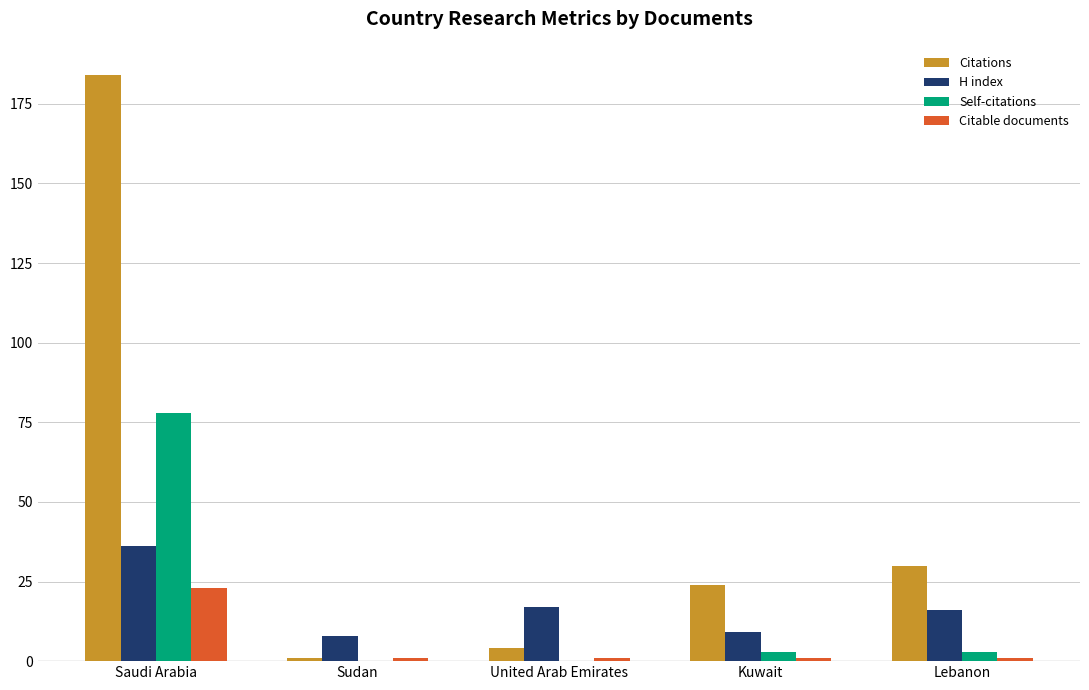

Are the bars grouped side by side (vs. stacked)?

Yes